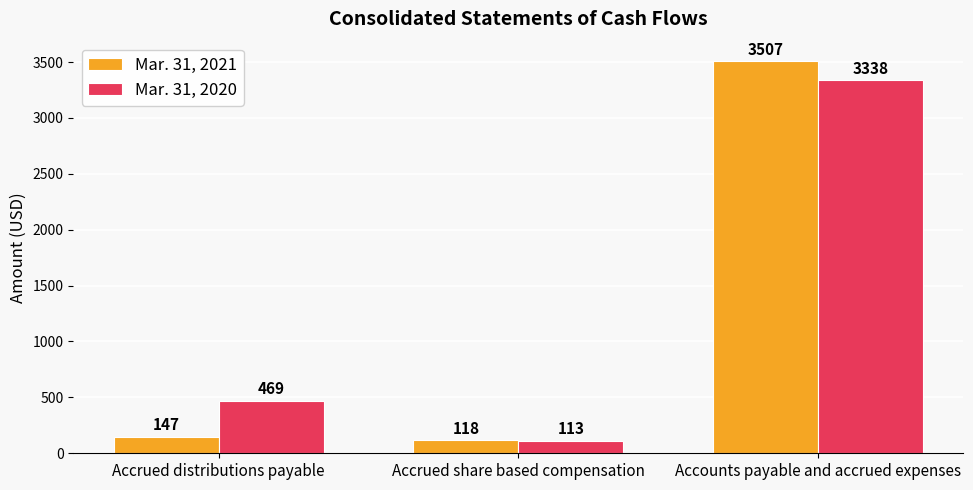

What is the sum of the Mar. 31, 2021 values at Accounts payable and accrued expenses and Accrued share based compensation?

3625